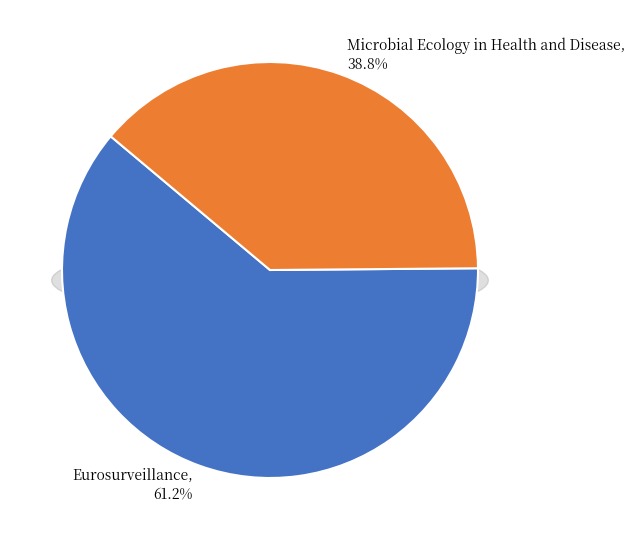

To the nearest percent, what percentage of the pie is Eurosurveillance?

61%